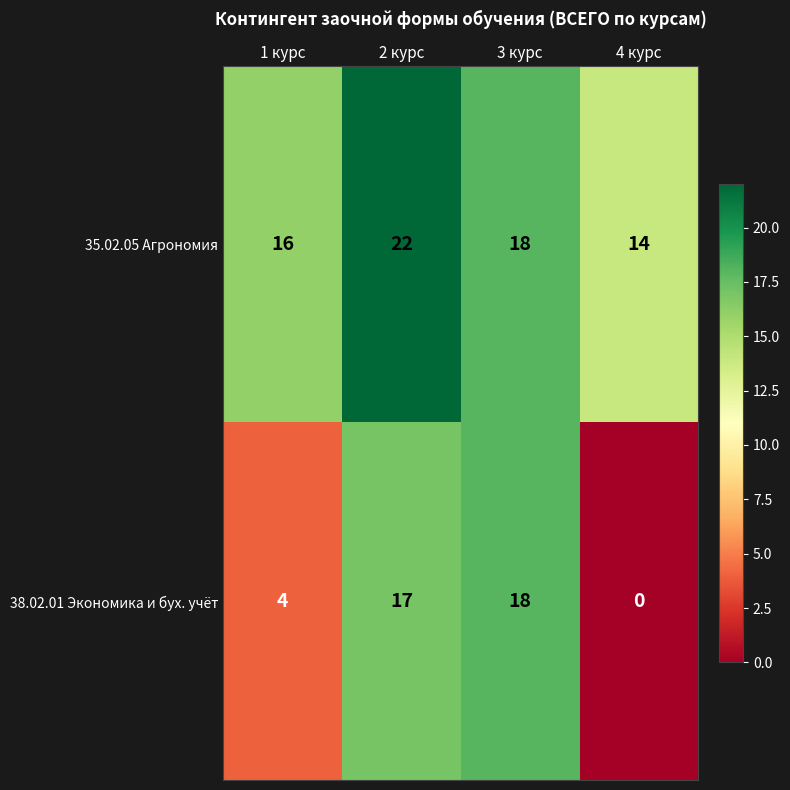

List the series in order of their overall mean, lowest first.

38.02.01 Экономика и бух. учёт, 35.02.05 Агрономия